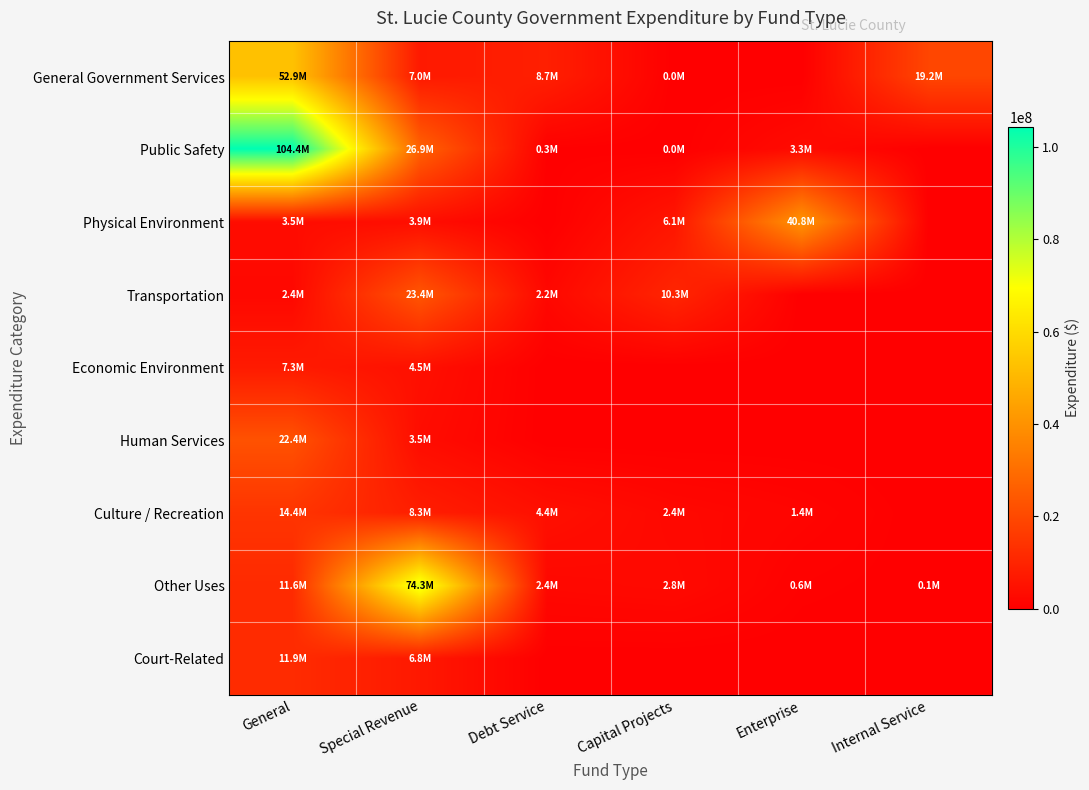

How many series are shown in this chart?

9